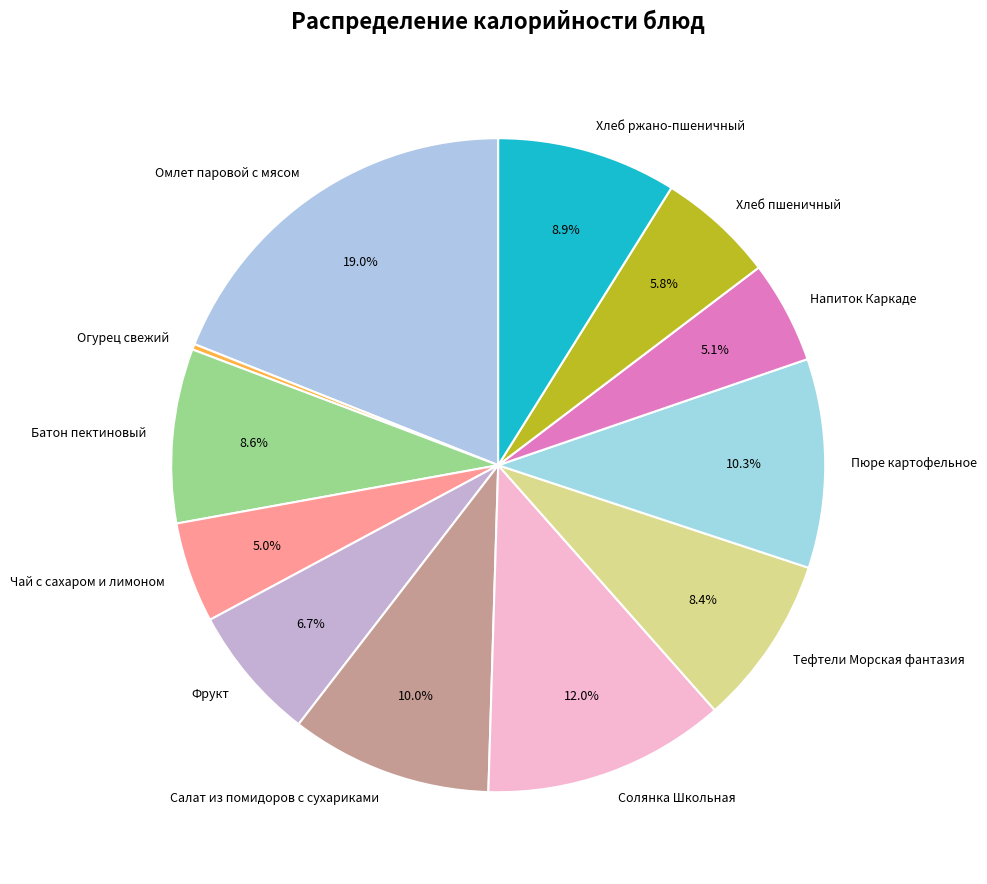

Which slice is the smallest?

Огурец свежий